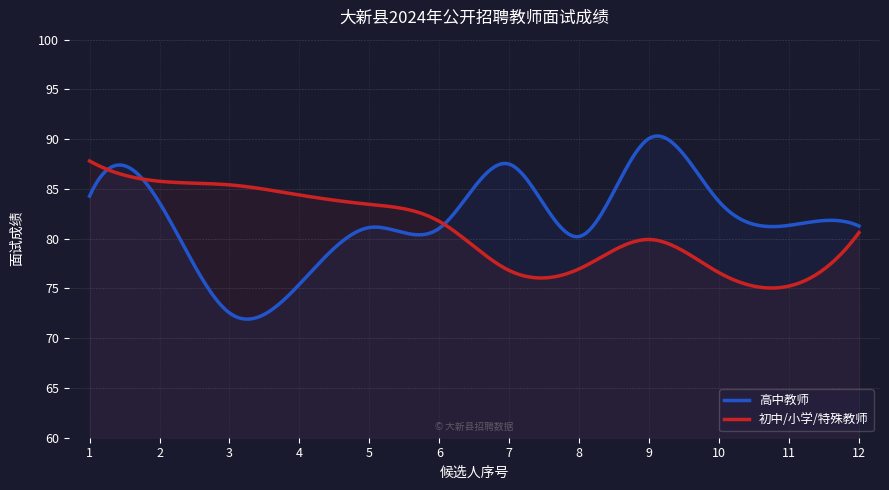

Reading right to left, transcribe all the data shown in this chart.

高中教师: 12=81.3	11=81.3	10=83.7	9=90.1	8=80.2	7=87.5	6=81.0	5=81.1	4=75.4	3=72.5	2=83.6	1=84.3
初中/小学/特殊教师: 12=80.6	11=75.2	10=76.6	9=79.9	8=77.0	7=76.8	6=81.7	5=83.5	4=84.4	3=85.4	2=85.8	1=87.8